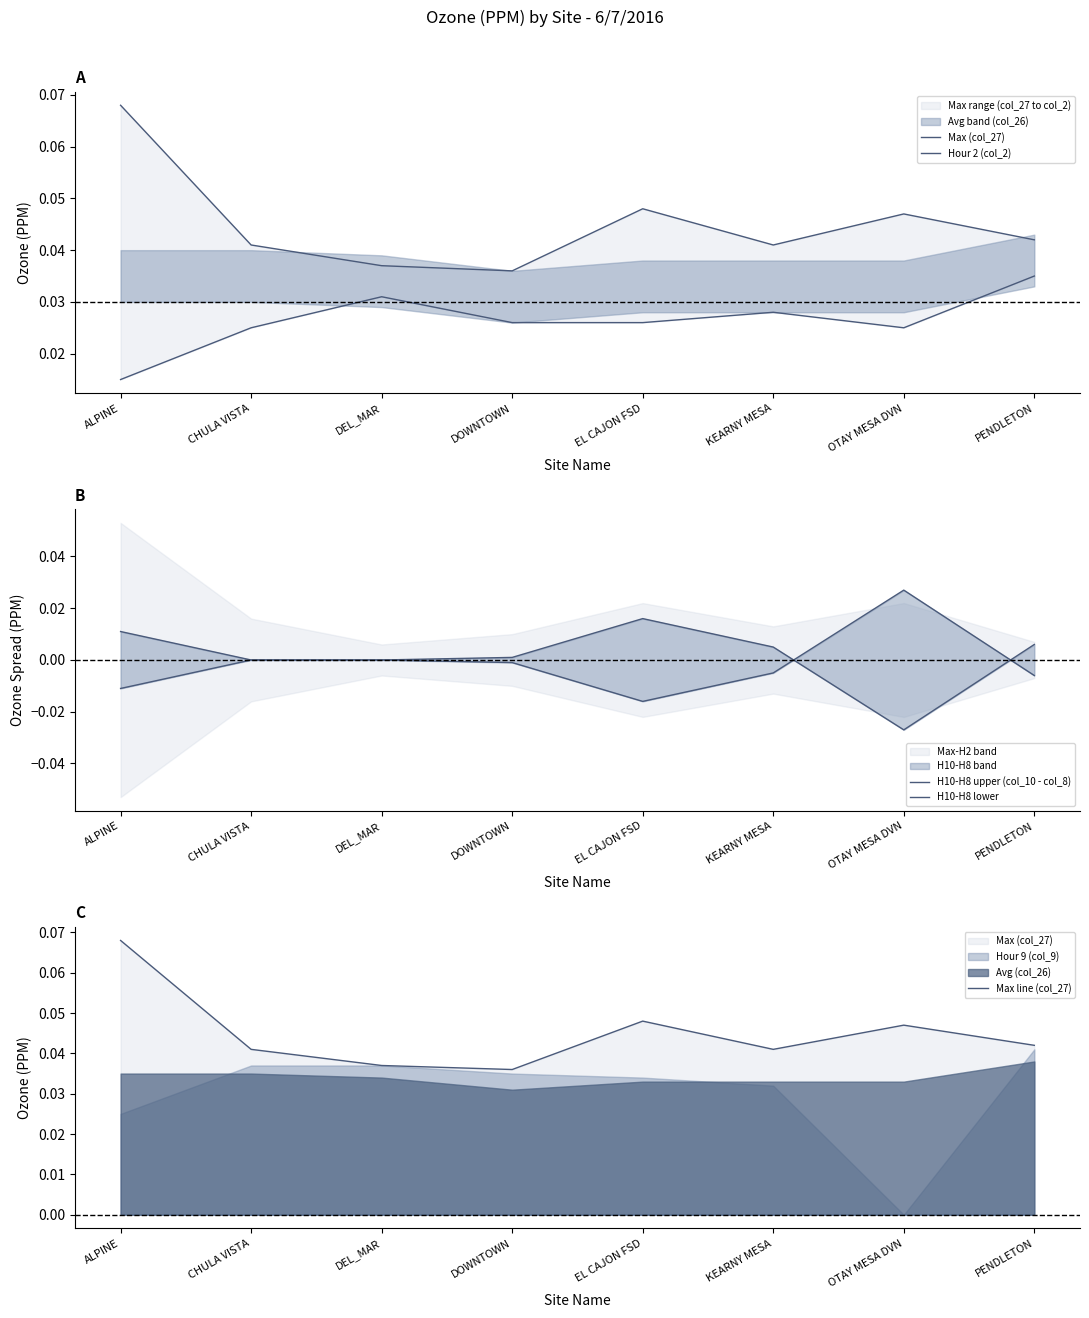

The value of H10-H8 lower at ALPINE is -0.0. True or false?

True